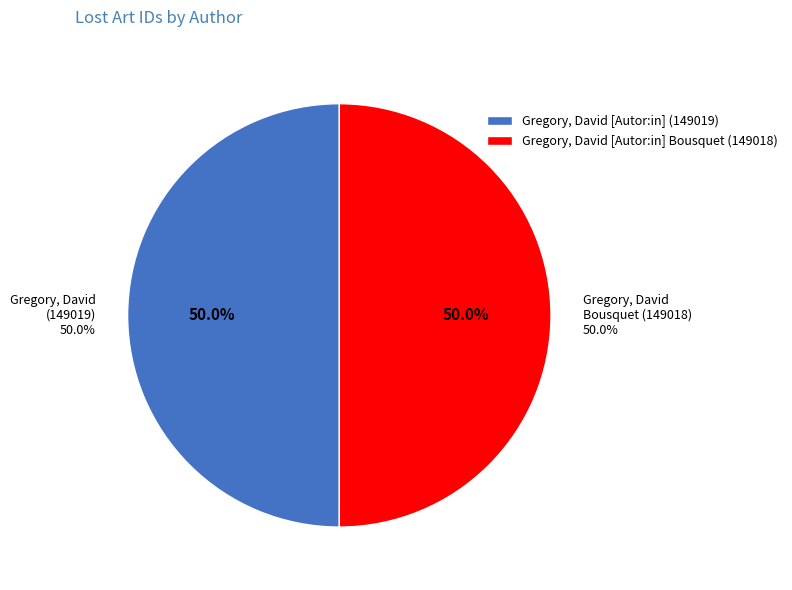

To the nearest percent, what portion does Gregory, David [Autor:in] Bousquet (149018) represent?

50%